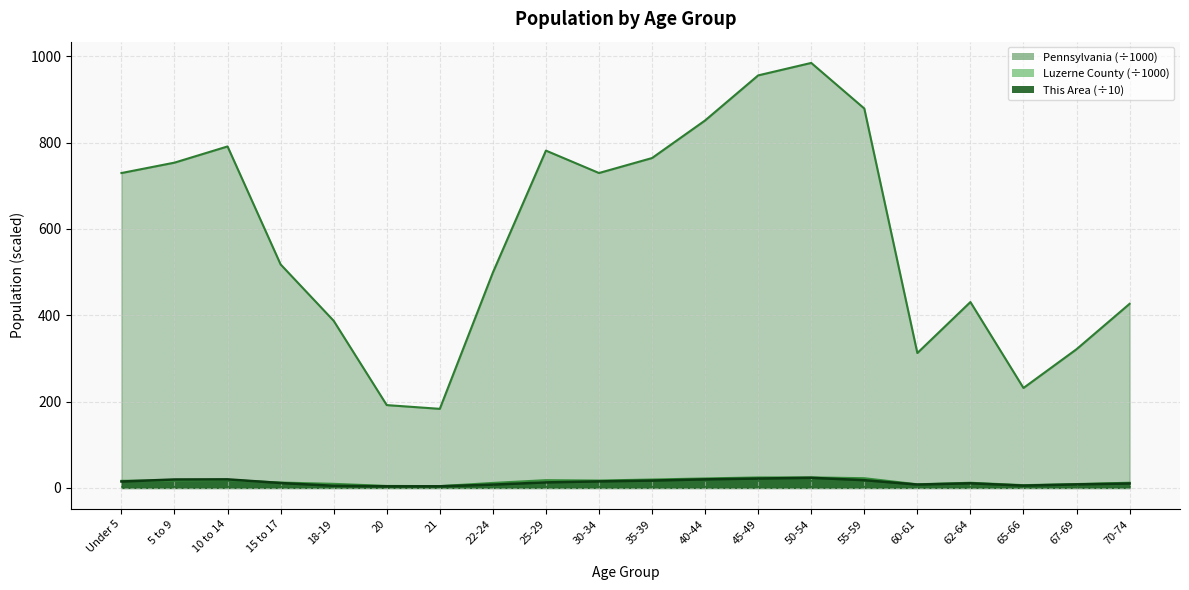

What is the value of the This Area point at the 11th from the left?

17.1